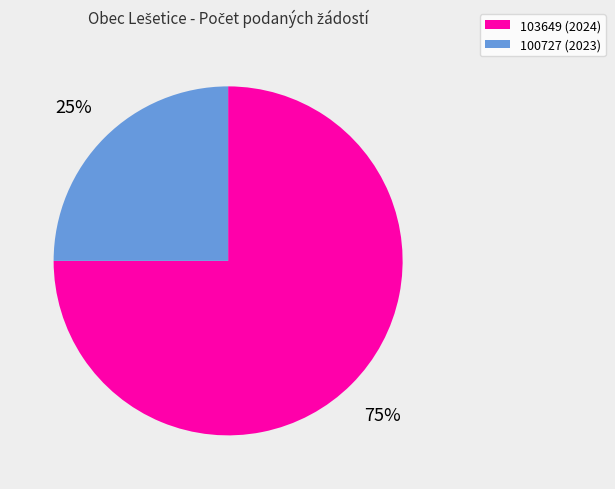

Approximately how many times larger is the value at 103649 (2024) compared to 100727 (2023)?

3.0